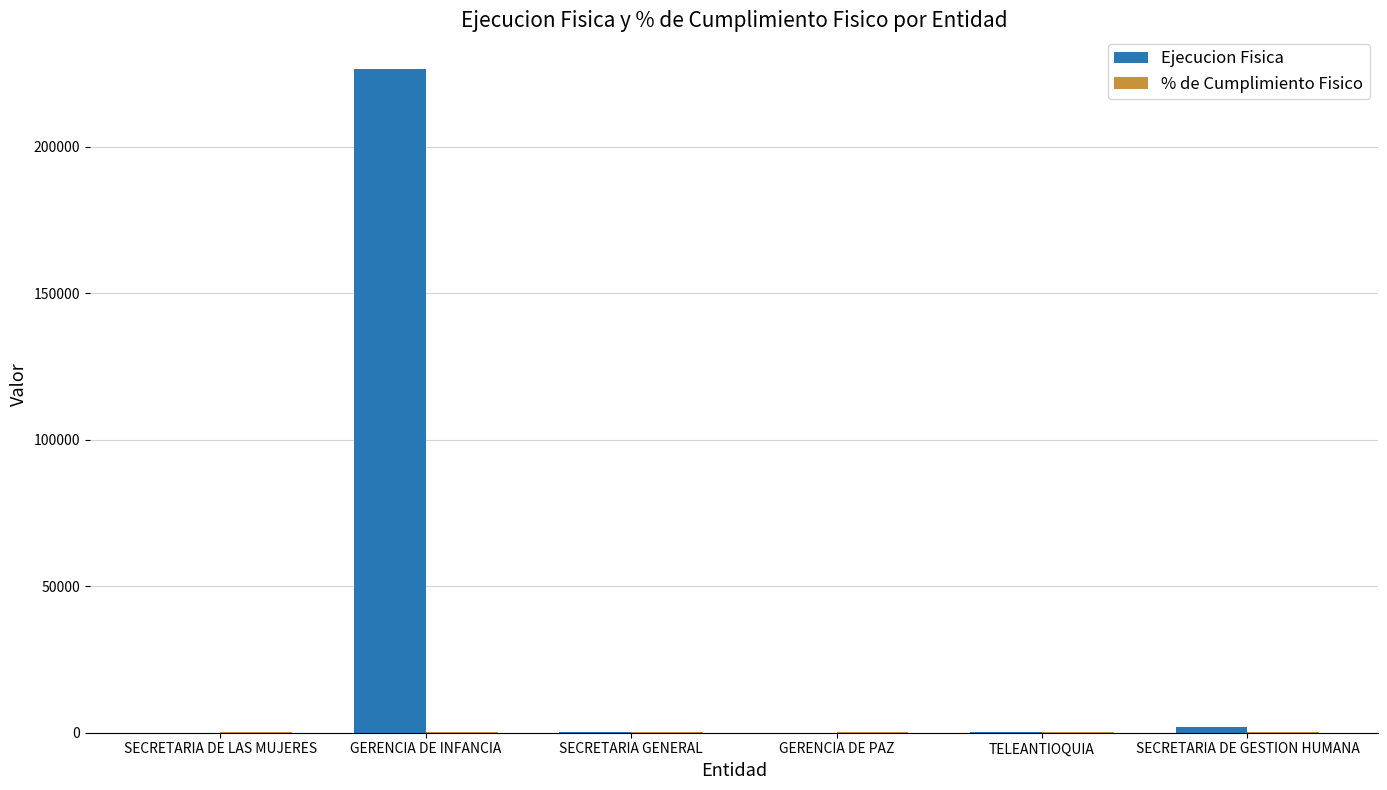

Which series has the largest total across all categories?

Ejecucion Fisica